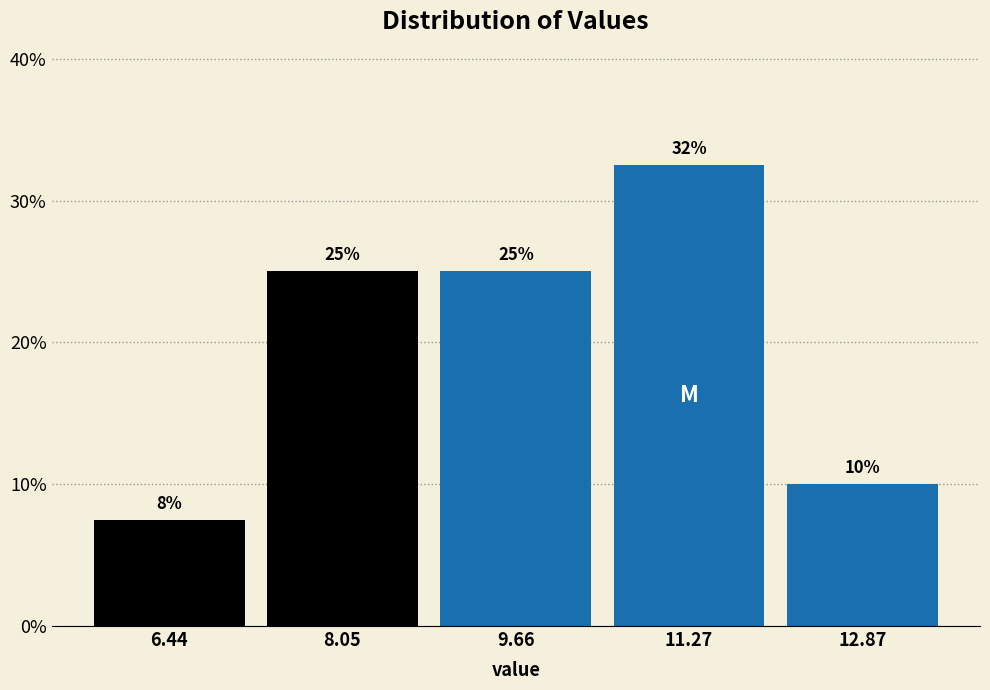

Approximately how many times larger is the value at 6.44 compared to 8.05?

0.3